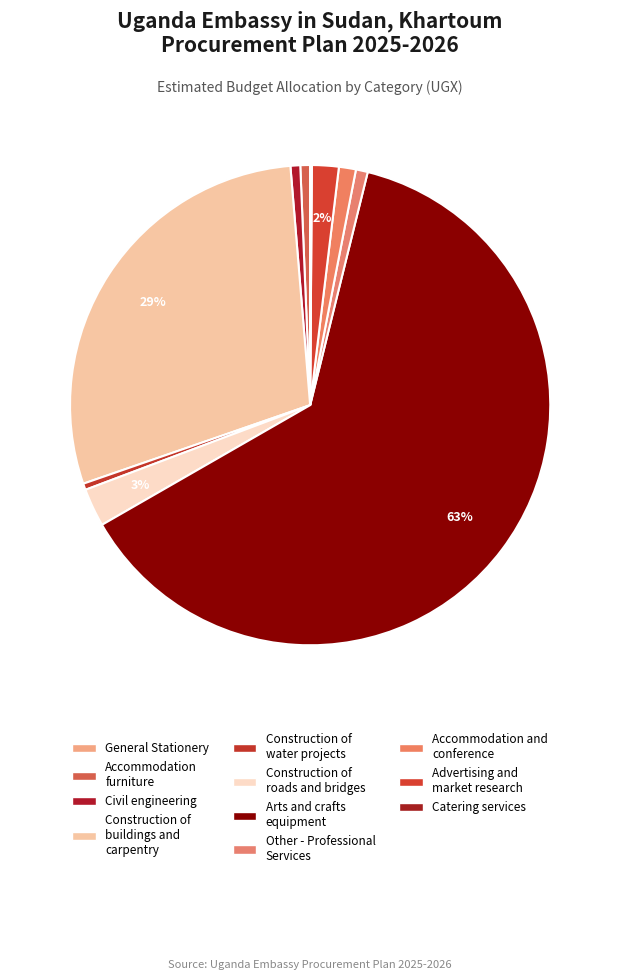

Approximately how many times larger is the value at Advertising and market research compared to Other - Professional Services?

2.2